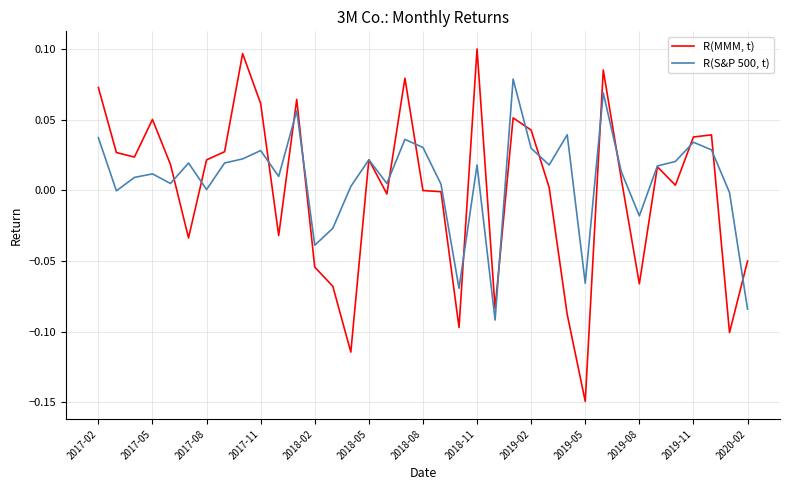

Which series has the largest range (max minus min)?

R(MMM, t)